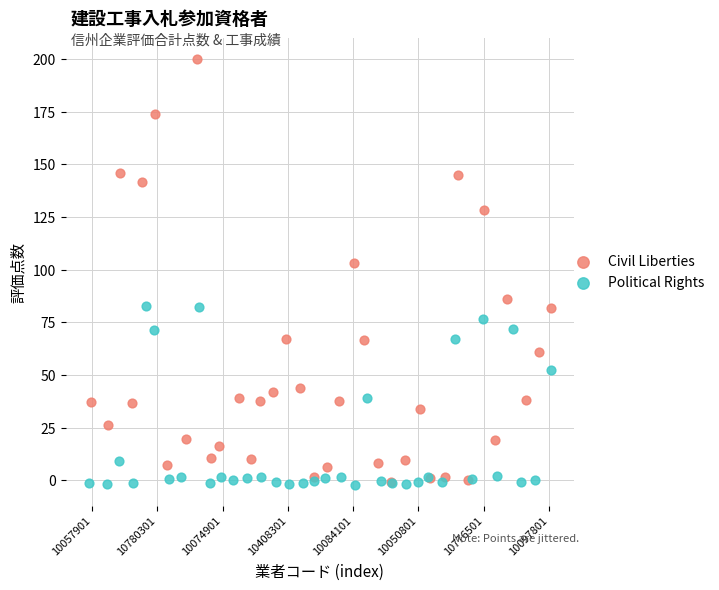

What are all the series names shown in the legend?

Civil Liberties, Political Rights